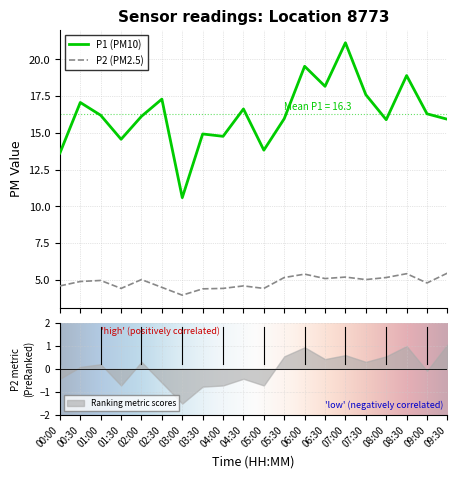

True or false: P1 and P2 cross at least once.

False